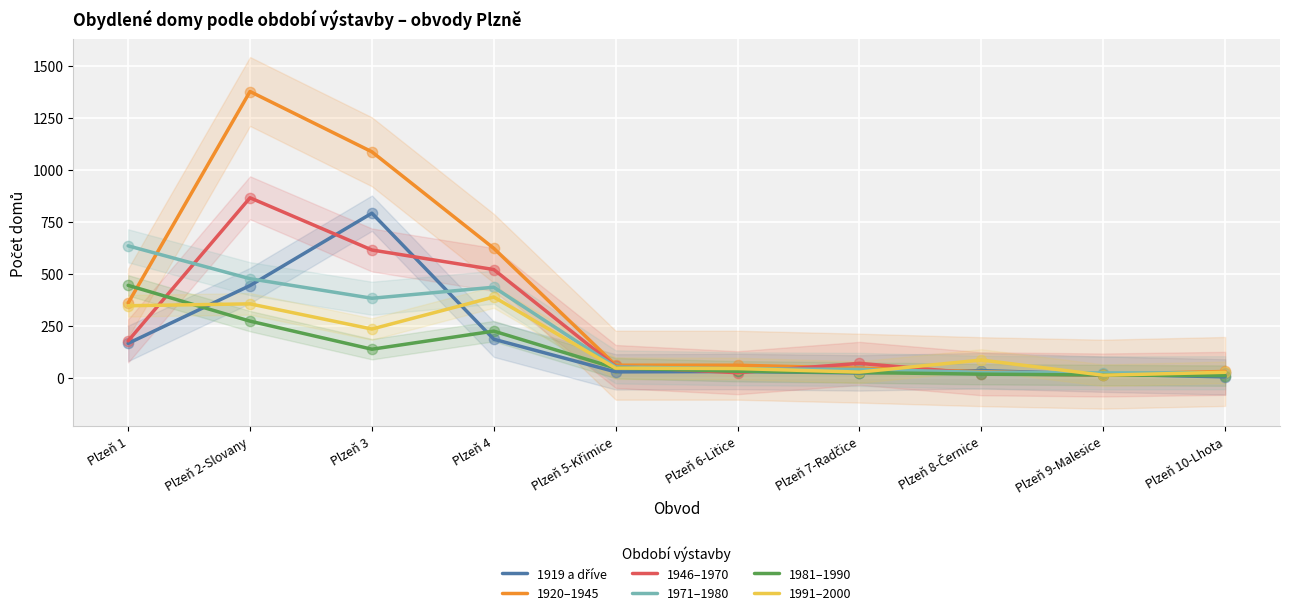

Is the value of 1991–2000 at Plzeň 1 greater than the value of 1946–1970 at Plzeň 4?

No